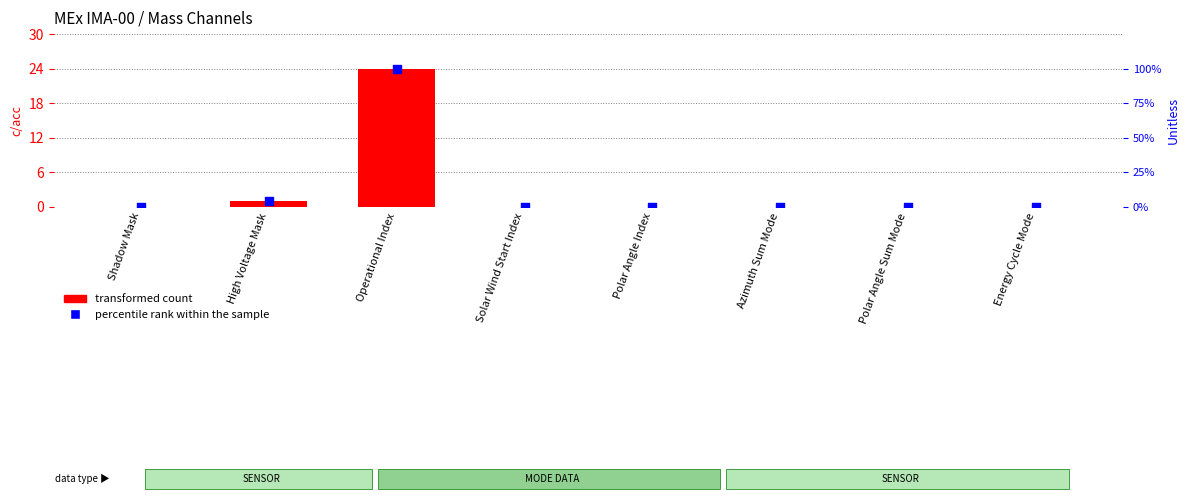

Which series has the widest spread of Y values?

percentile rank within the sample